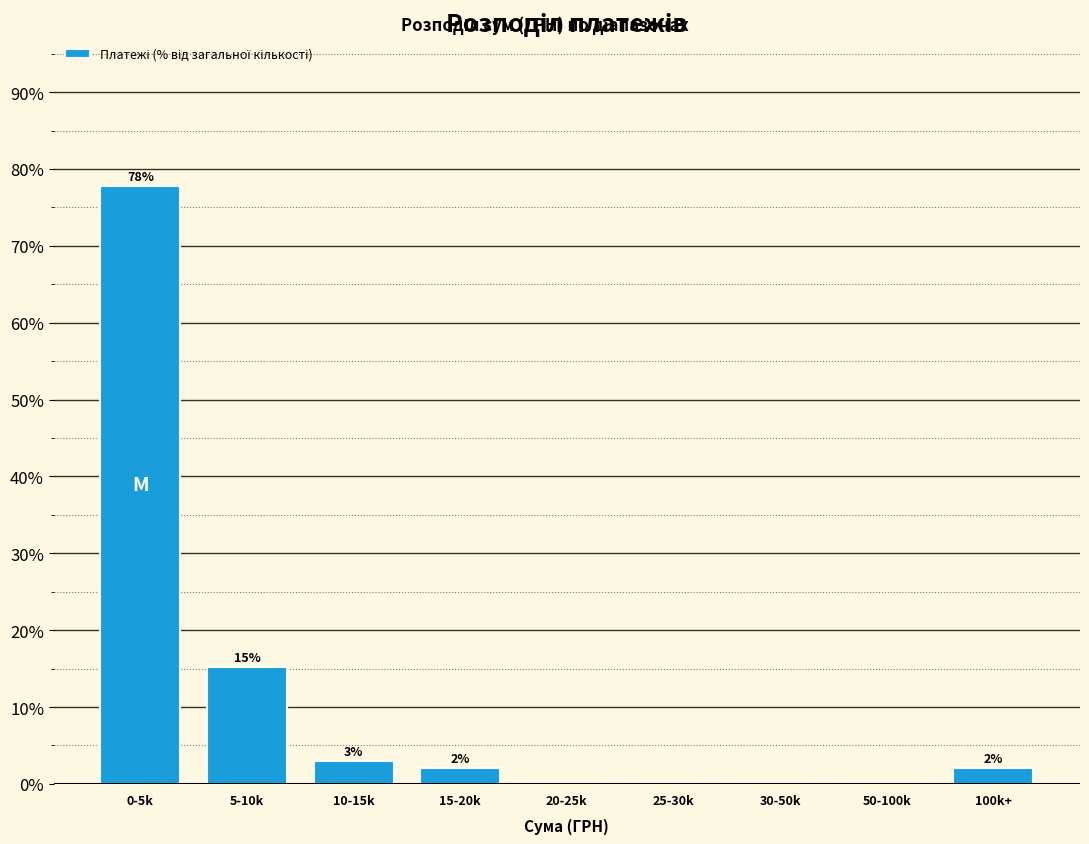

The value at 0-5k is 34.0. True or false?

False